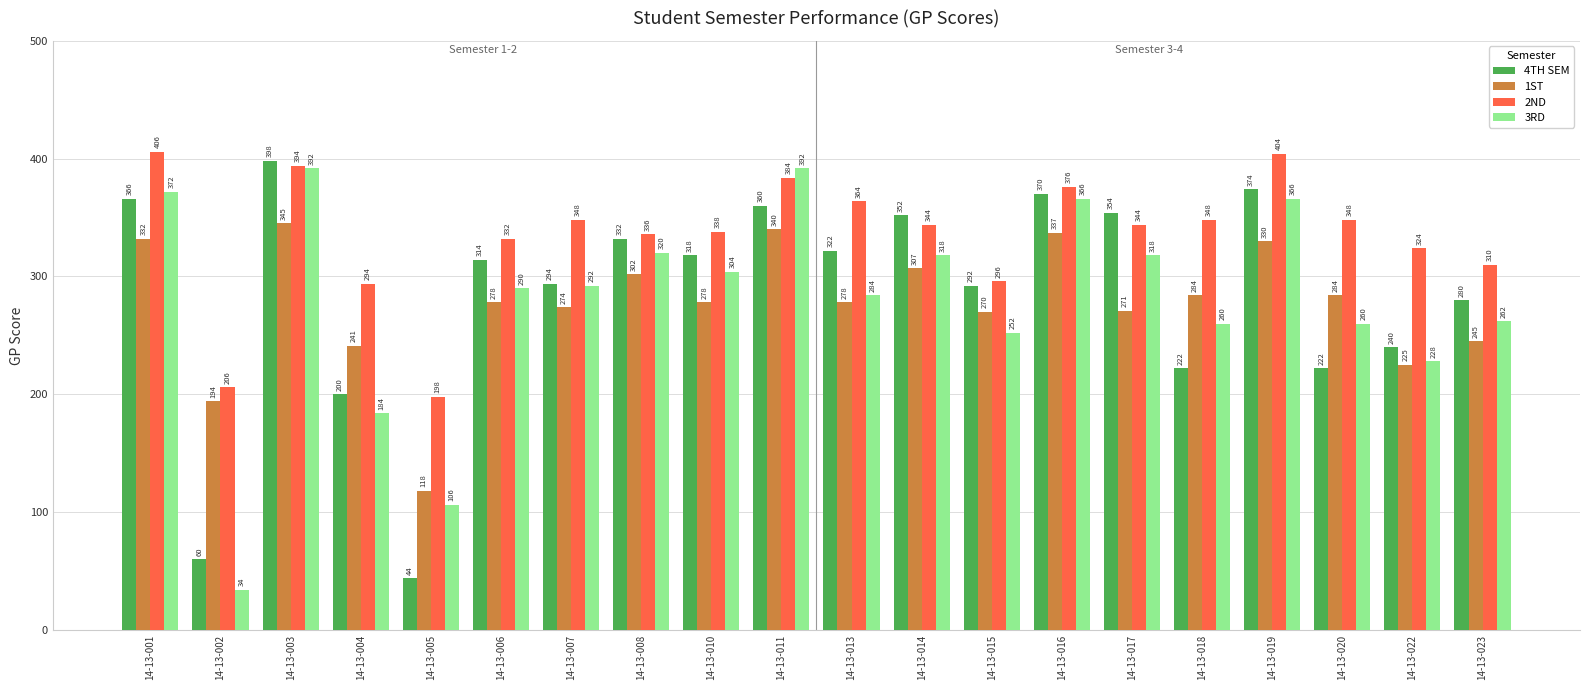

Reading left to right, list all the values displayed in this chart.

4TH SEM: 366	60	398	200	44	314	294	332	318	360	322	352	292	370	354	222	374	222	240	280
1ST: 332	194	345	241	118	278	274	302	278	340	278	307	270	337	271	284	330	284	225	245
2ND: 406	206	394	294	198	332	348	336	338	384	364	344	296	376	344	348	404	348	324	310
3RD: 372	34	392	184	106	290	292	320	304	392	284	318	252	366	318	260	366	260	228	262